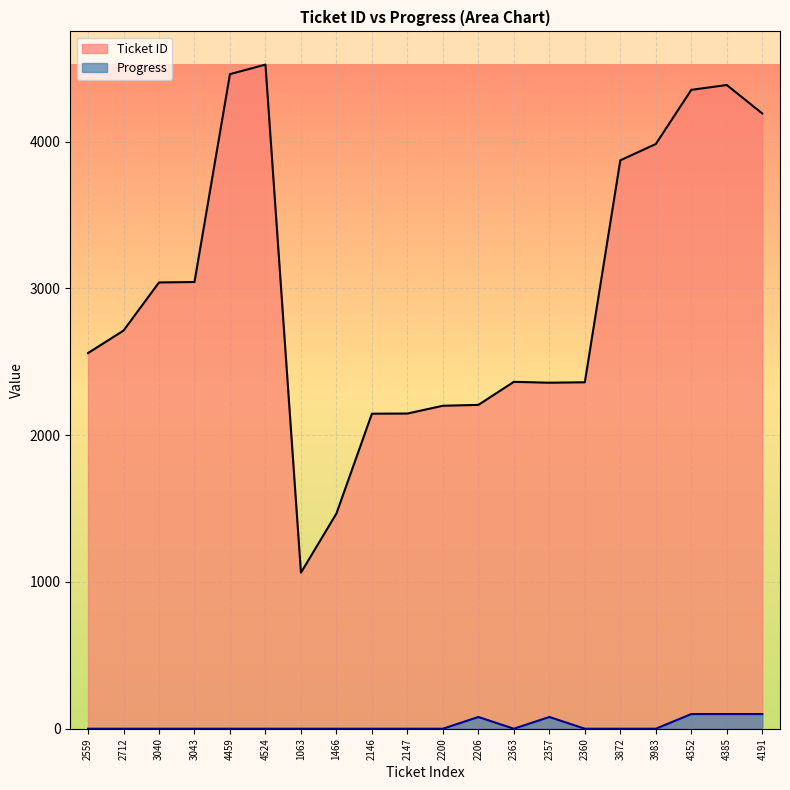

Reading left to right, transcribe all the data shown in this chart.

Ticket ID: 2559	2712	3040	3043	4459	4524	1063	1466	2146	2147	2200	2206	2363	2357	2360	3872	3983	4352	4385	4191
Progress: 0	0	0	0	0	0	0	0	0	0	0	80	0	80	0	0	0	100	100	100